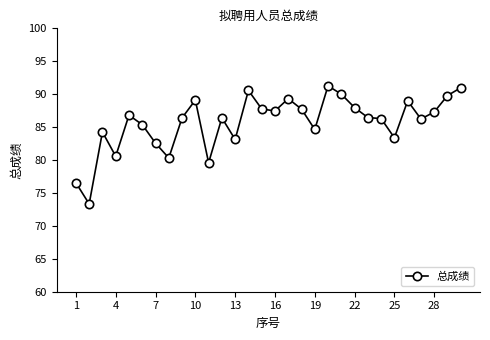

How many lines are shown in the chart?

1